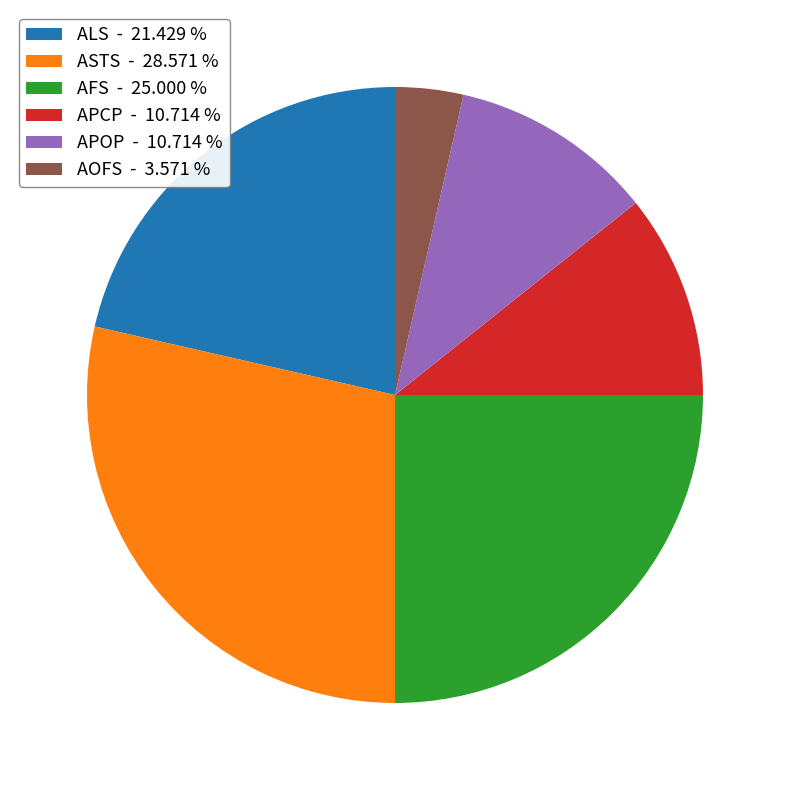

Which slice is the smallest?

AOFS